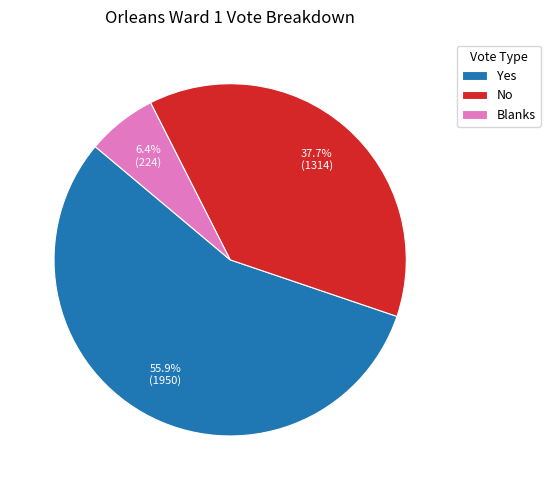

Approximately how many times larger is the value at Yes compared to No?

1.5